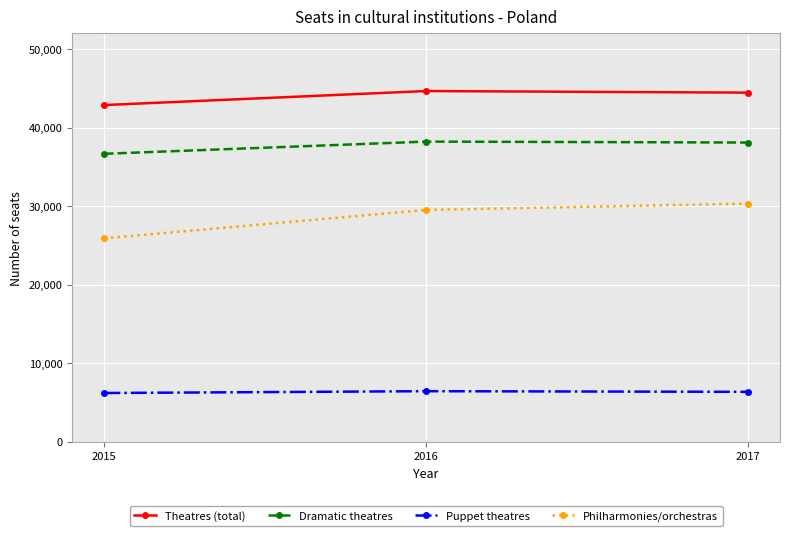

Rank the series by their average value, from lowest to highest.

Puppet theatres, Philharmonies/orchestras, Dramatic theatres, Theatres (total)